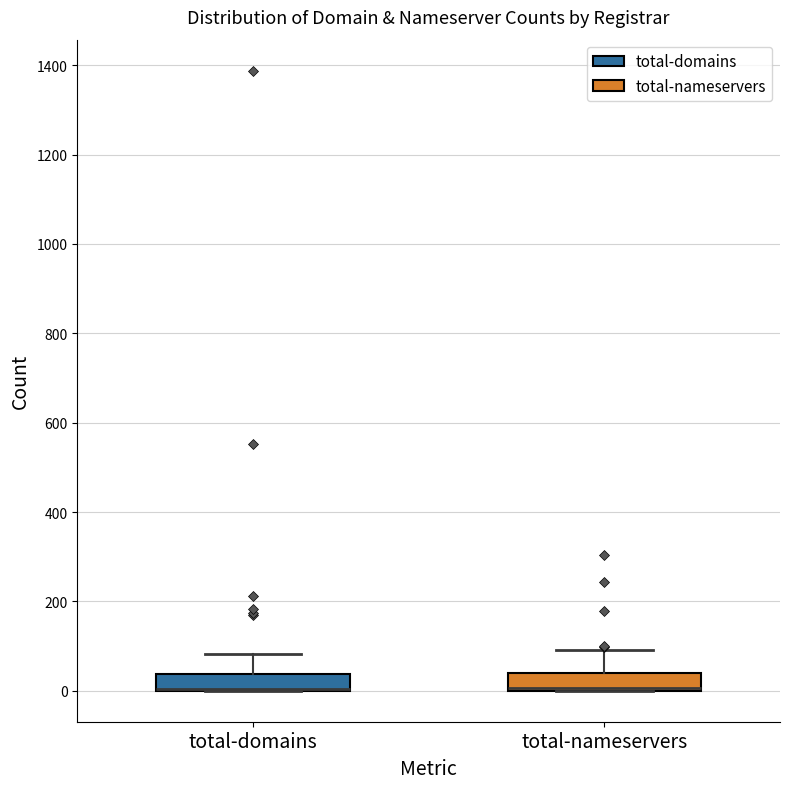

Reading left to right, read every box against the y-axis: the position of its median line, the range the box covers, and the ends of its whiskers. The values are not printed on the chart, so give them approximately, as read against the axis.

total-domains: median 0 (drawn on the box's lower edge), box 0 to 40, whiskers 0 to 80
total-nameservers: median 0 (drawn on the box's lower edge), box 0 to 40, whiskers 0 to 100